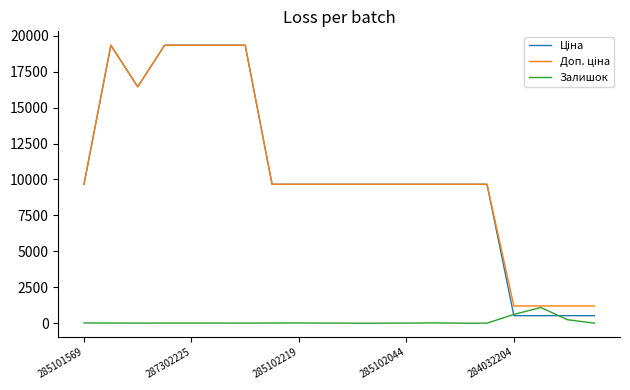

At how many categories does at least one series exceed 511?

20